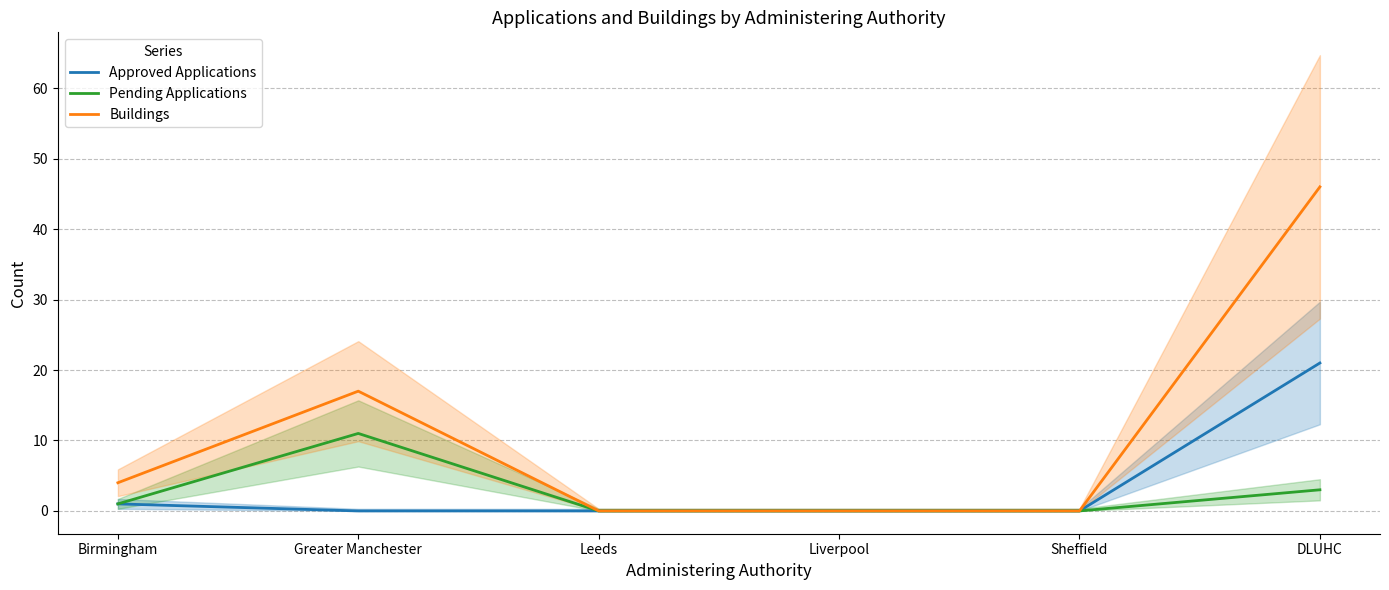

What is the difference between the maximum and minimum values in the Approved Applications series?

21